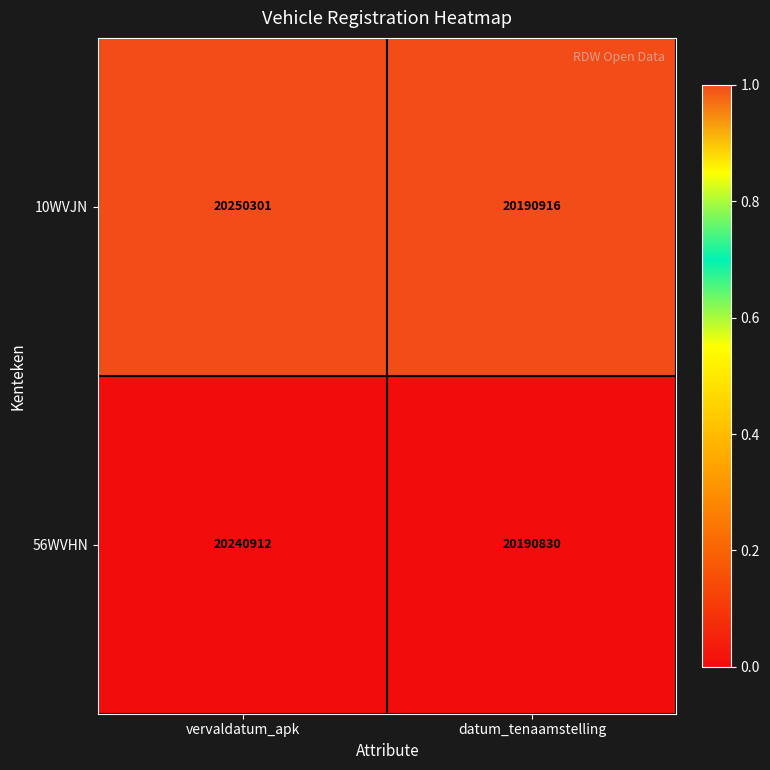

At datum_tenaamstelling, list the series in order from largest to smallest.

10WVJN, 56WVHN